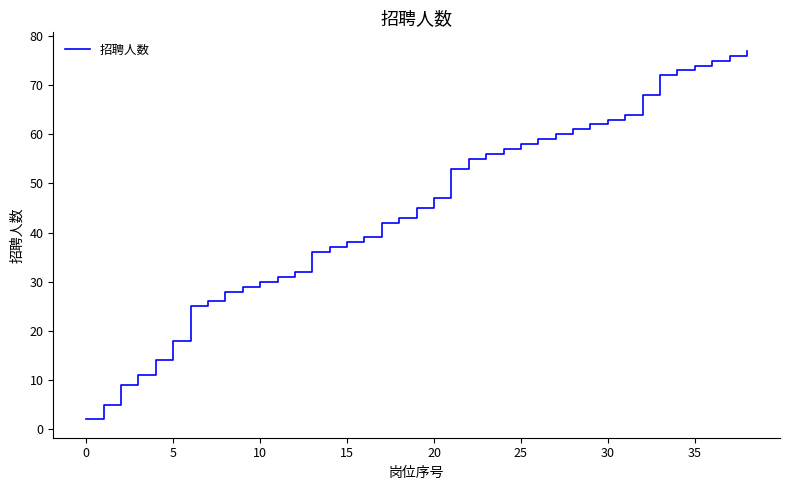

What is the greatest value displayed?

77